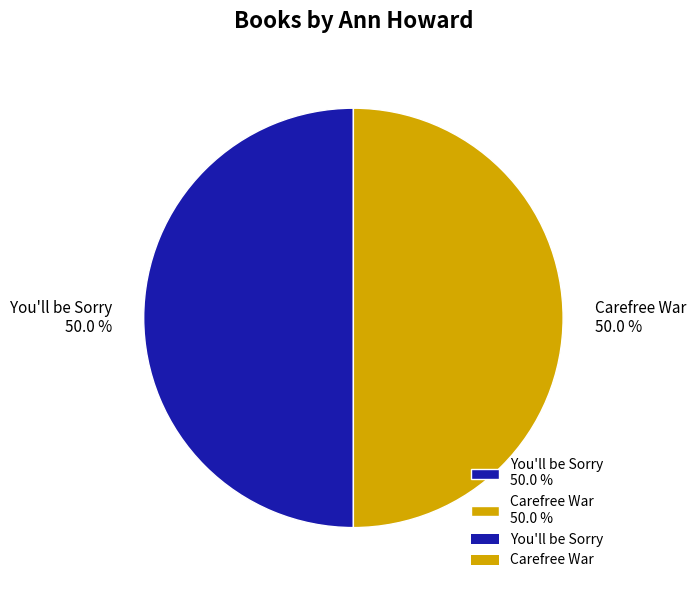

What percentage is the Carefree War slice, to the nearest percent?

50%